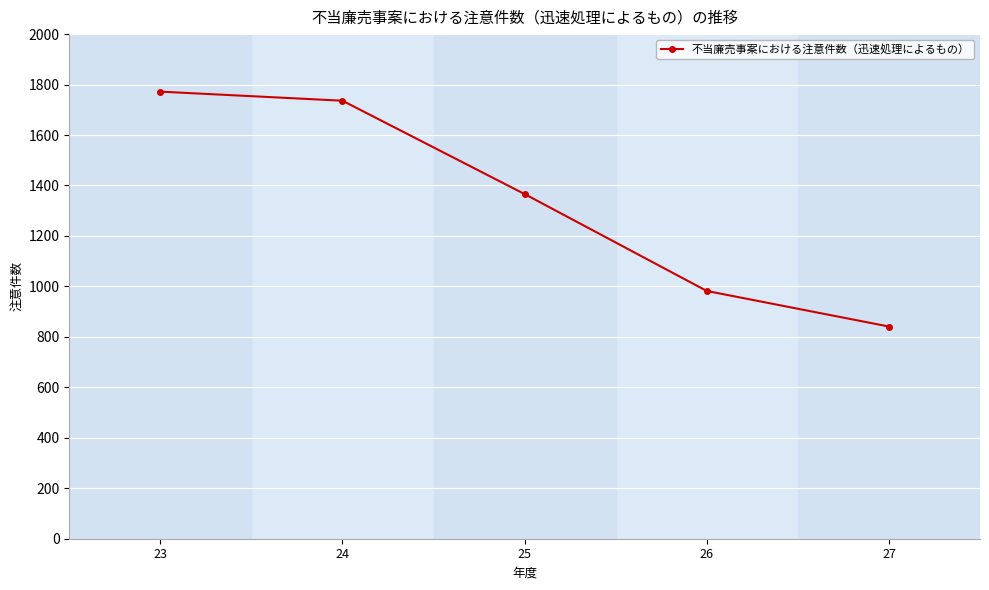

How many lines are shown in the chart?

1